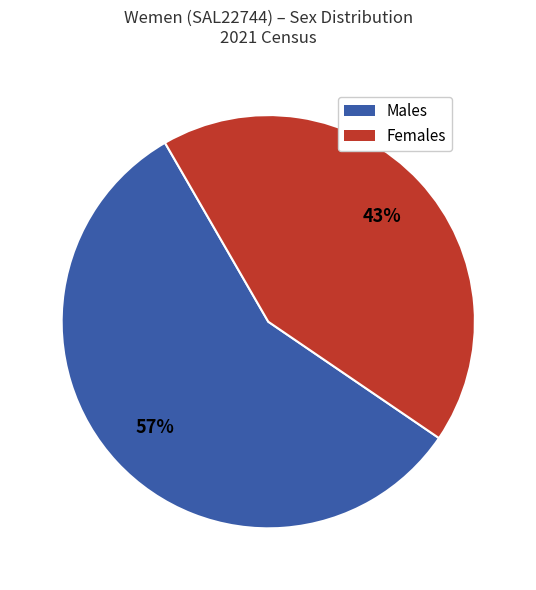

To the nearest percent, what percentage of the pie is Females?

43%